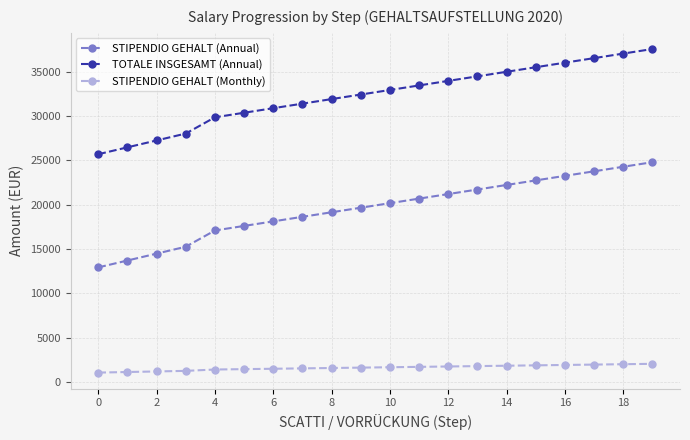

What is the sum of all STIPENDIO GEHALT (Annual) values?

391503.1